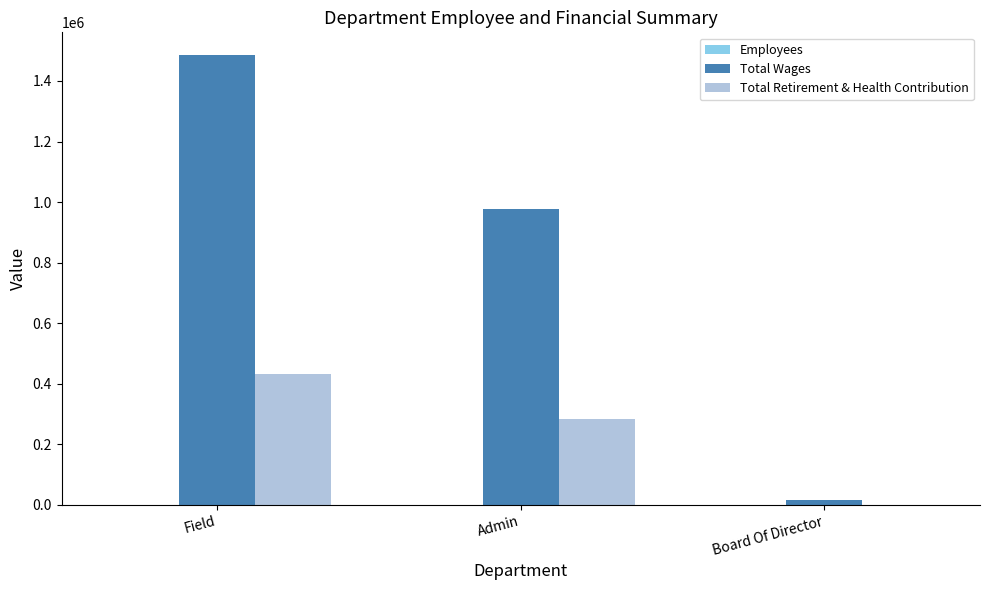

How many distinct data groups are displayed?

3